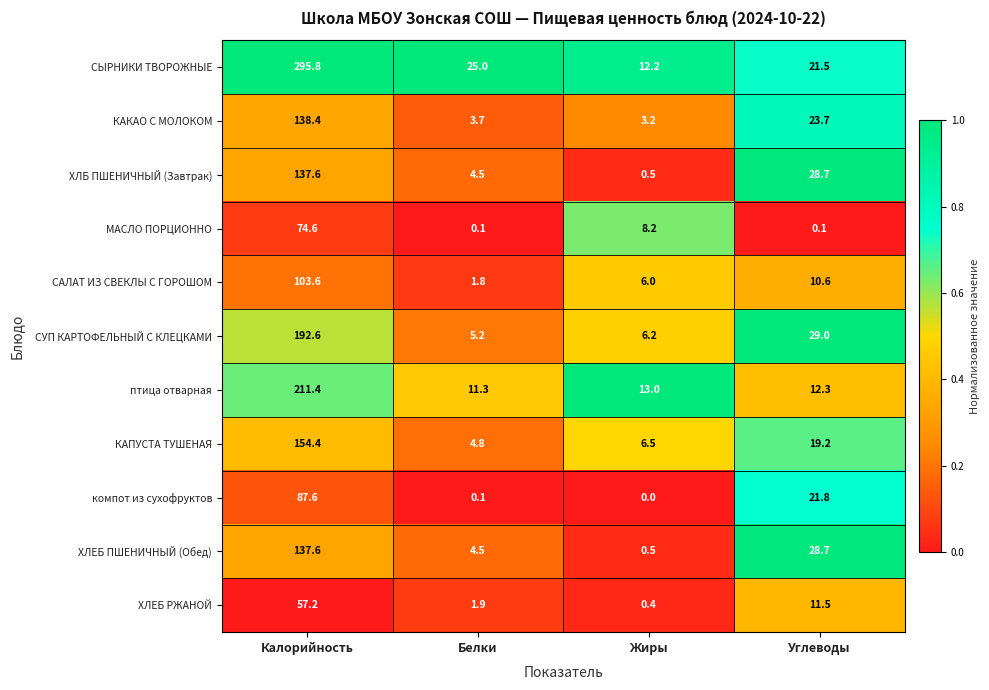

Rank the categories by ХЛЕБ РЖАНОЙ value from highest to lowest.

Калорийность, Углеводы, Белки, Жиры